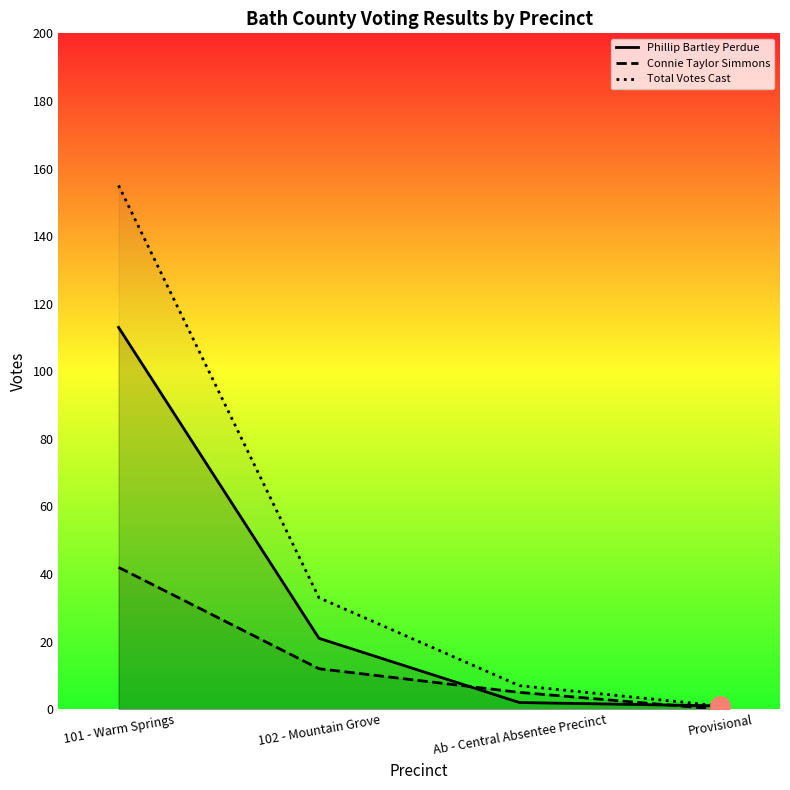

At which category is the sum across all series the highest?

101 - Warm Springs